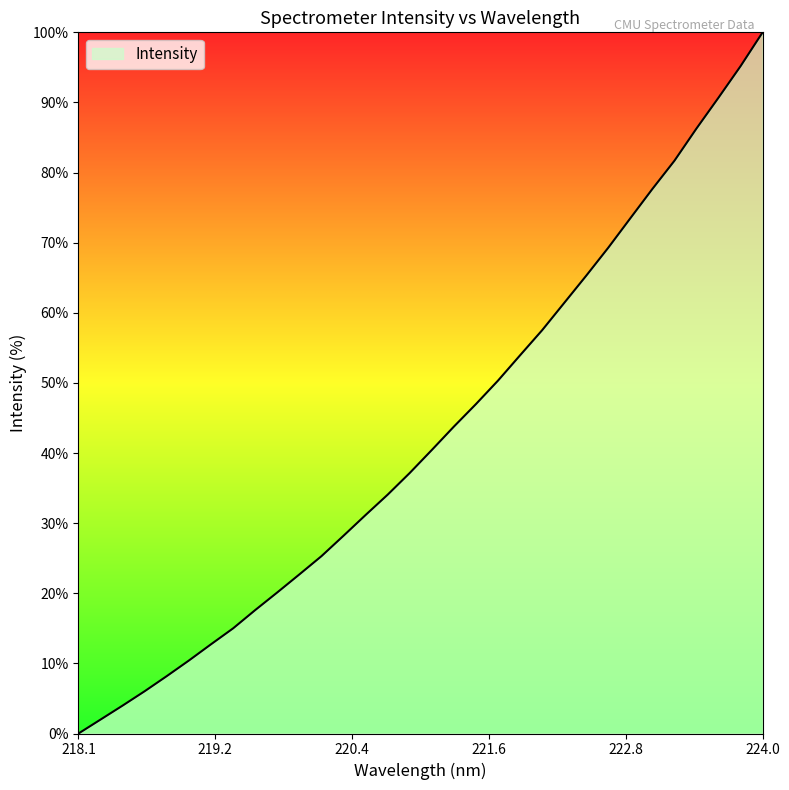

What is the maximum value shown in the chart?

100.0